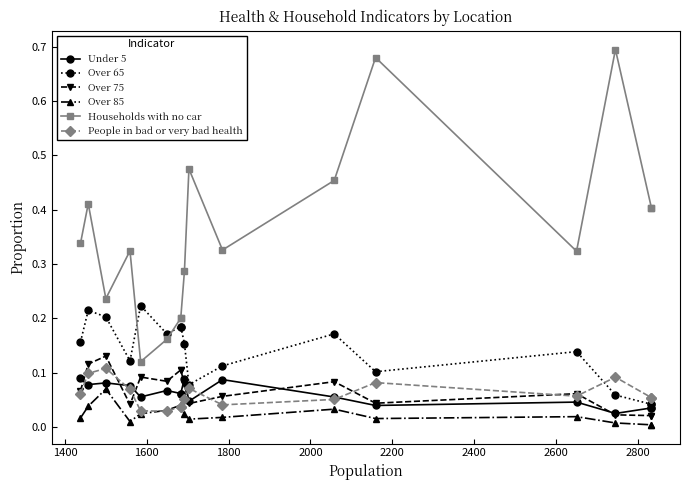

What is the average value of the People in bad or very bad health series?

0.1